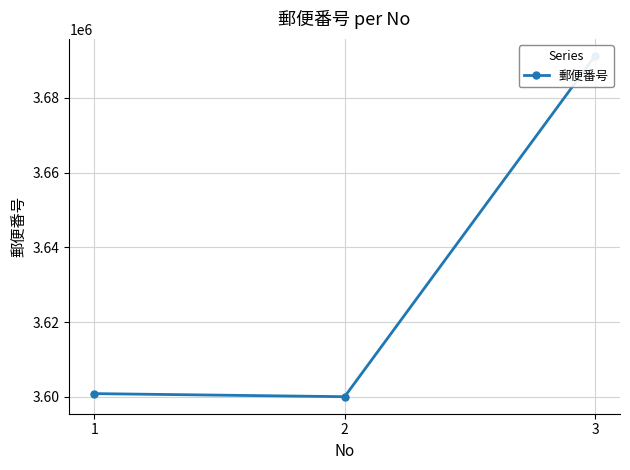

Does the chart display data point markers on the line(s)?

Yes